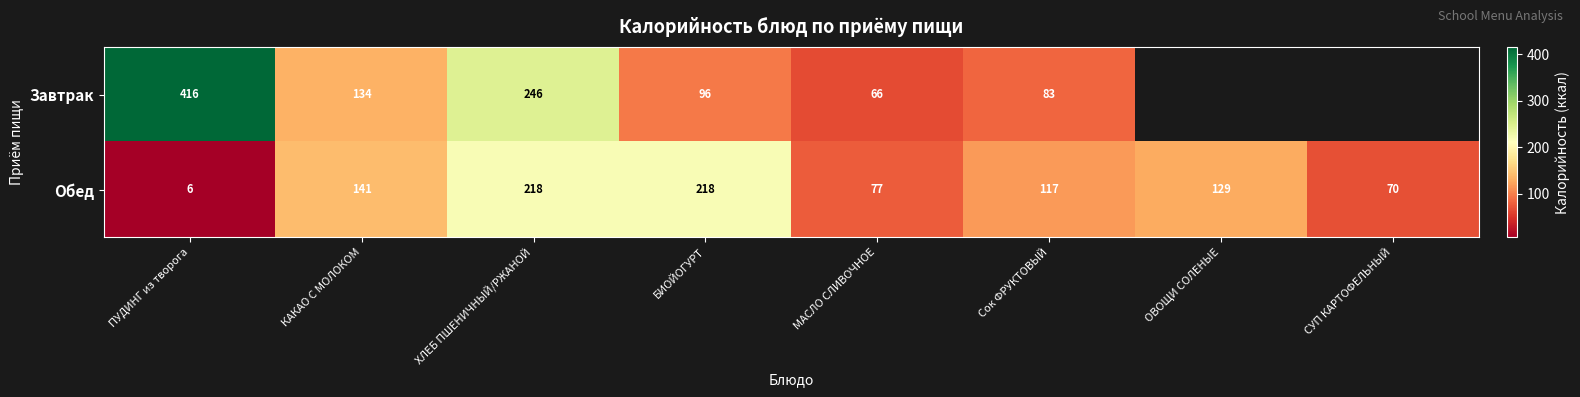

How many values in the Обед series are below 129?

4